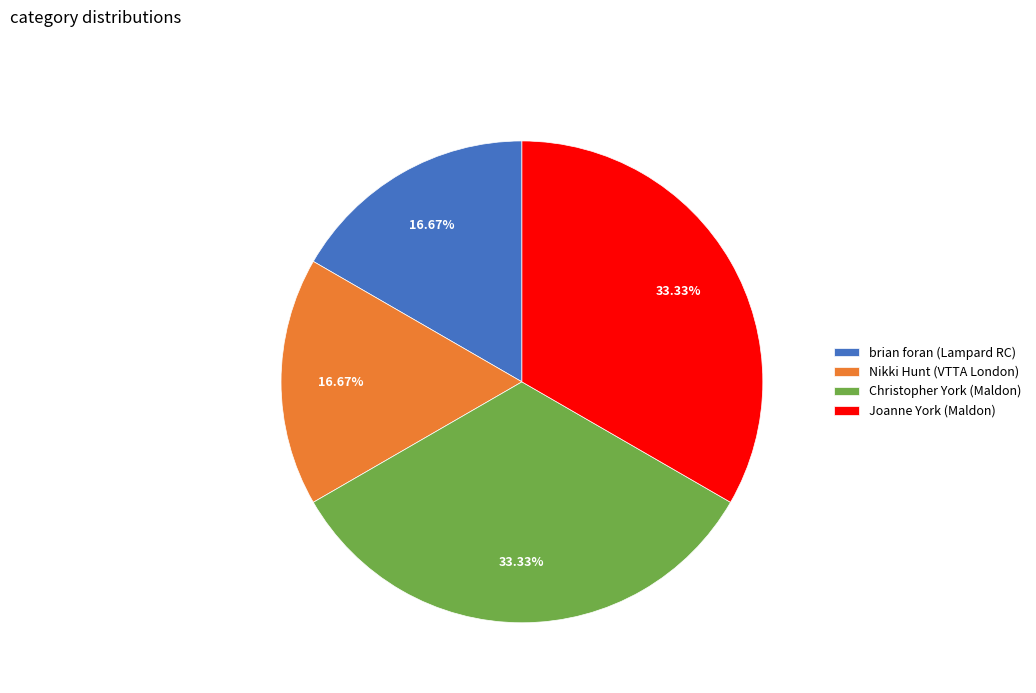

Between brian foran (Lampard RC) and Christopher York (Maldon), which is larger?

Christopher York (Maldon)